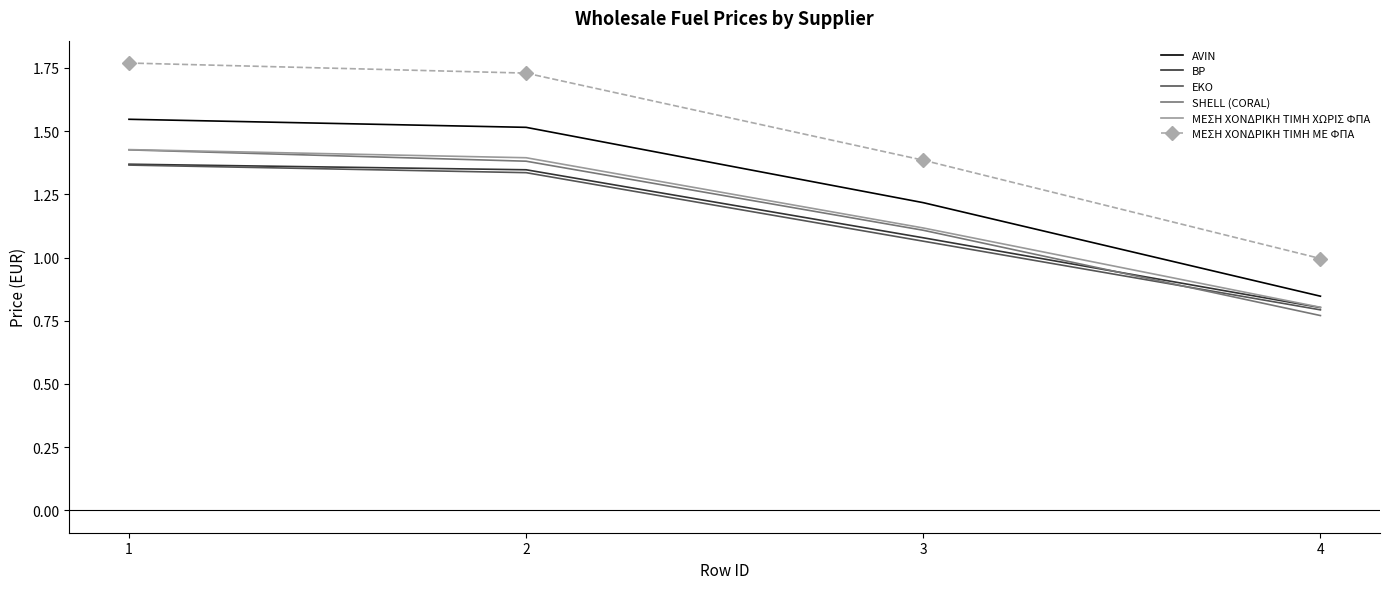

Which series has the widest spread of values?

ΜΕΣΗ ΧΟΝΔΡΙΚΗ ΤΙΜΗ ΜΕ ΦΠΑ